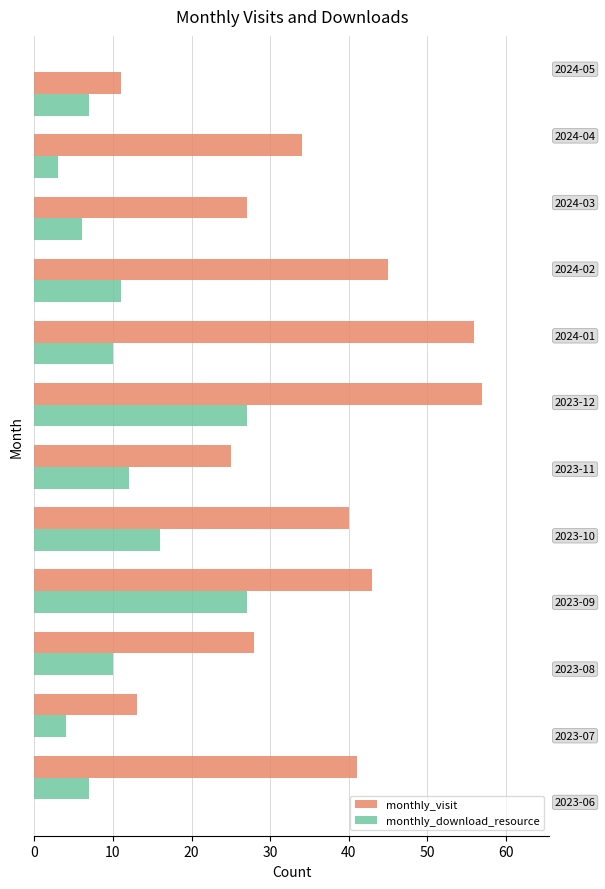

Which series has the largest total across all categories?

monthly_visit